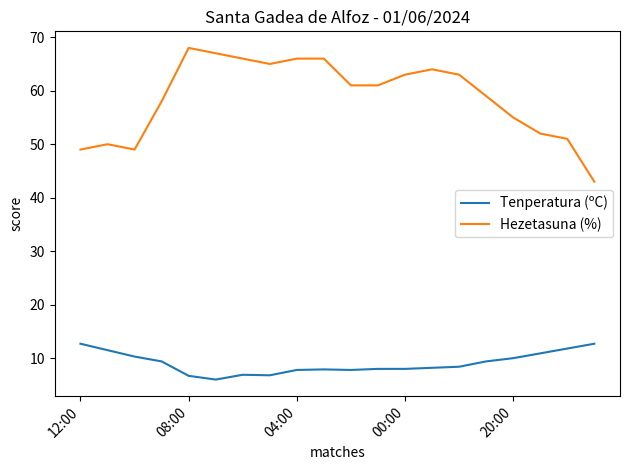

Which series has the largest total across all categories?

Hezetasuna (%)